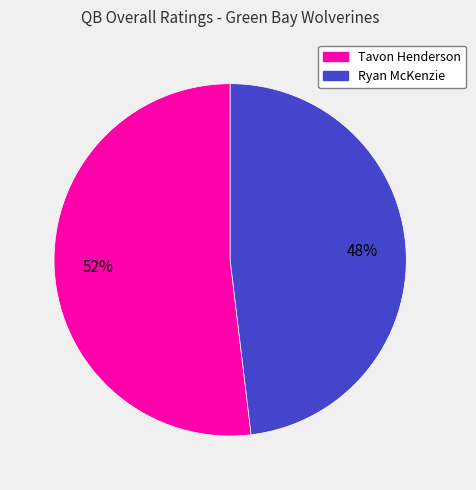

Which category accounts for the majority?

Tavon Henderson